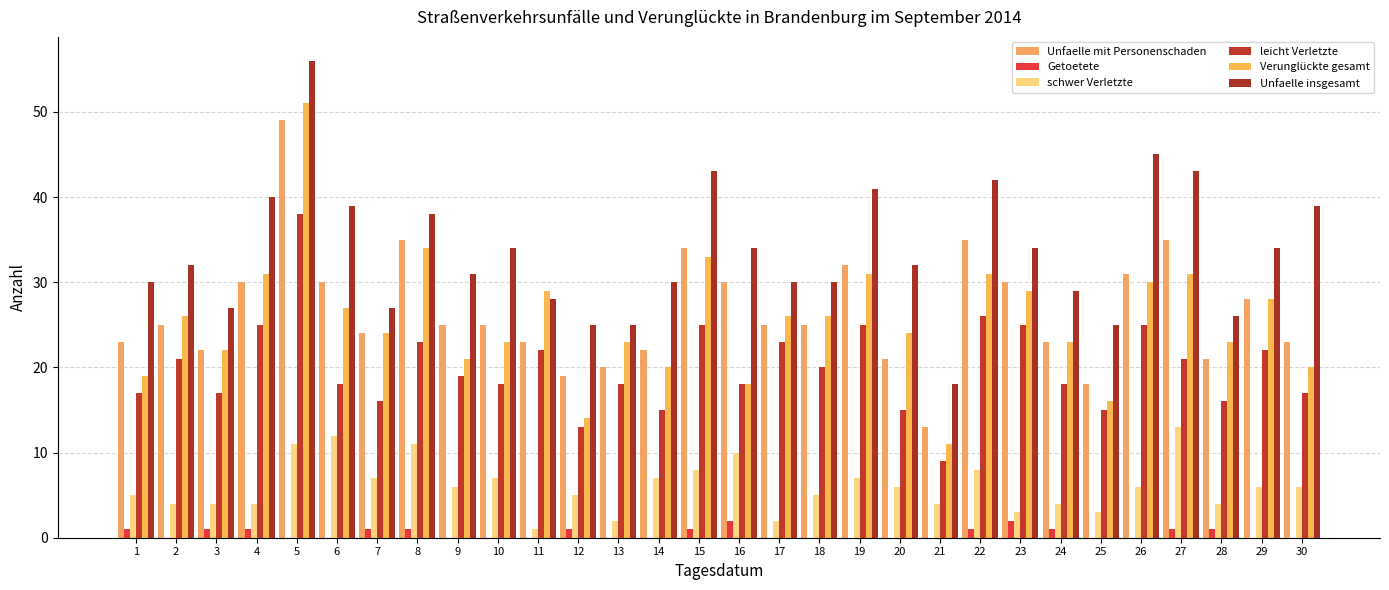

The schwer Verletzte series shows 8 at 15. True or false?

True